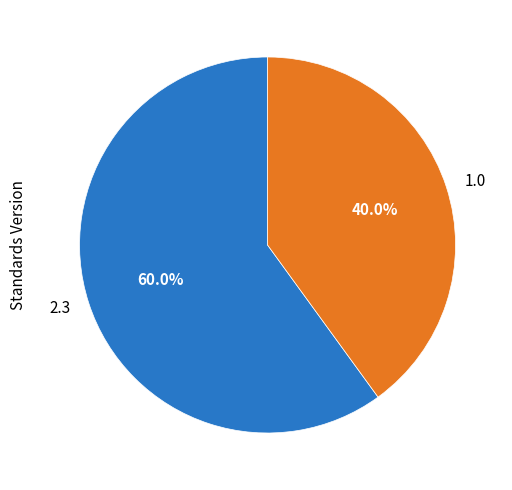

Rank the categories by value from lowest to highest.

1.0, 2.3